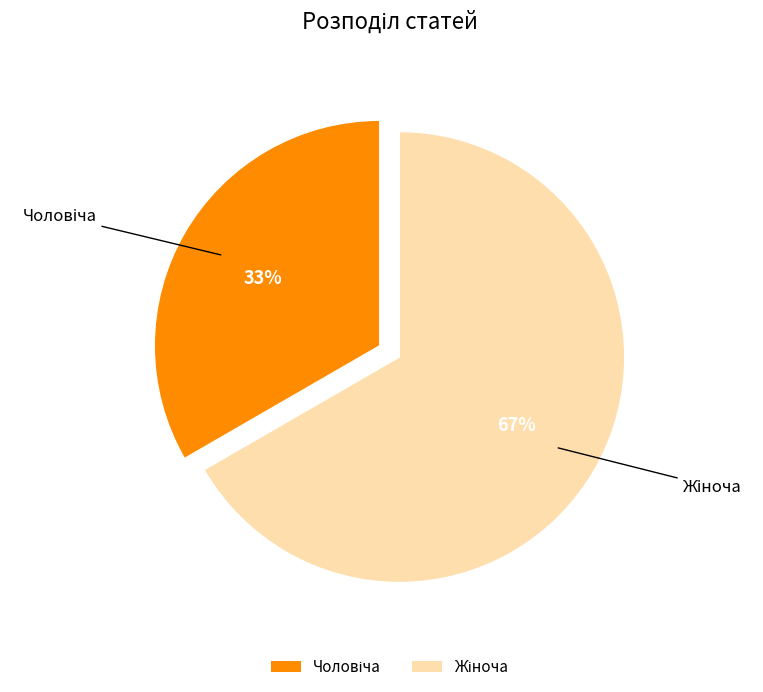

To the nearest percent, what is the average slice percentage?

50%